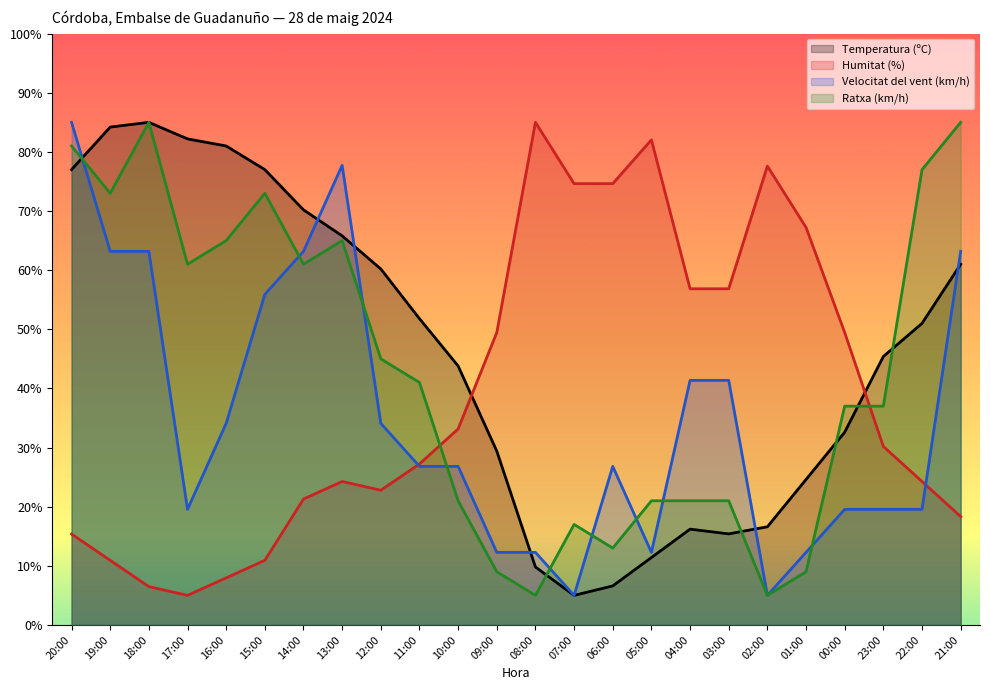

The value of Ratxa (km/h) at 01:00 is 15.5. True or false?

False